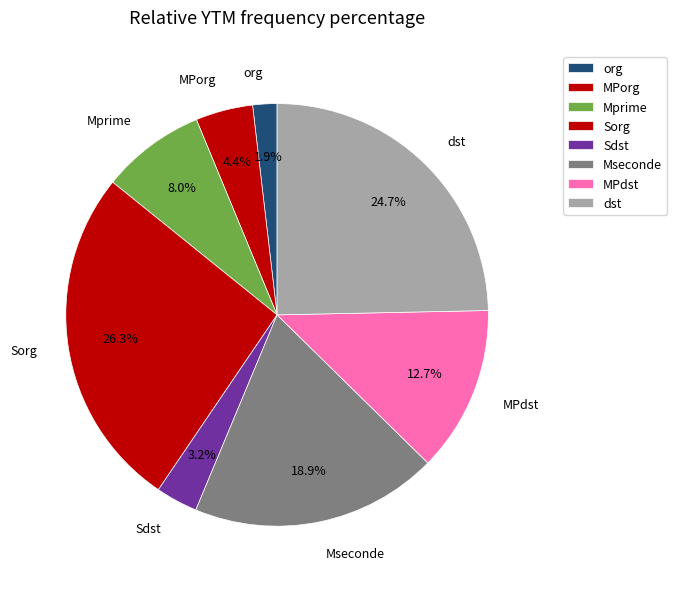

Is there any slice that represents more than half of the pie?

No